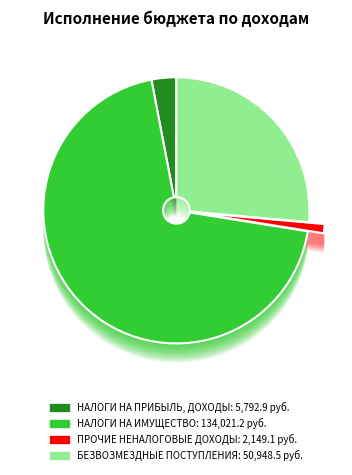

What percentage is the НАЛОГИ НА ПРИБЫЛЬ, ДОХОДЫ slice, to the nearest percent?

3%